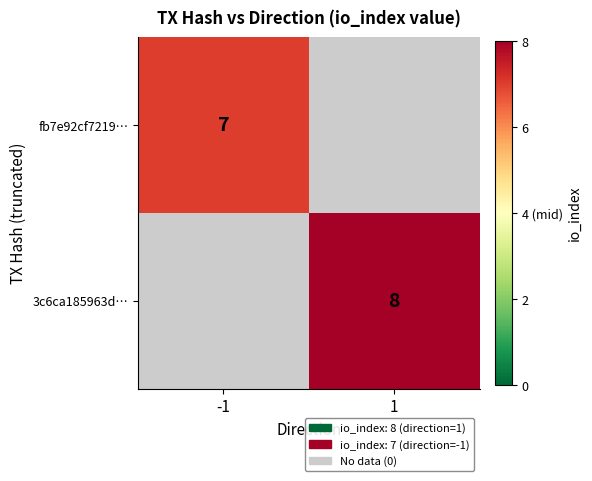

Is it true that 3c6ca185963d… equals 2.4 at 1?

False